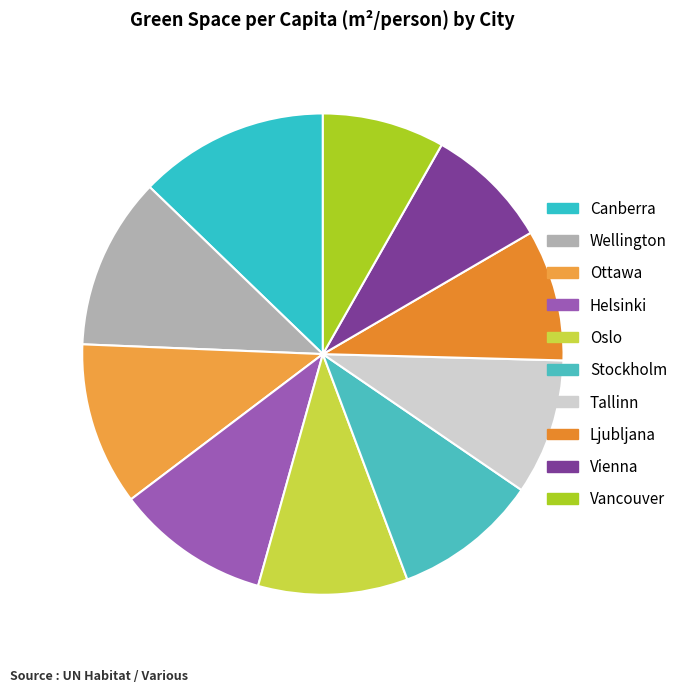

Combined, what portion of the pie is Ottawa and Wellington?

22.5%